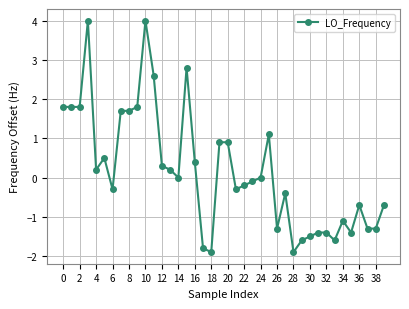

True or false: there are more than 1 points higher than both neighbors.

True